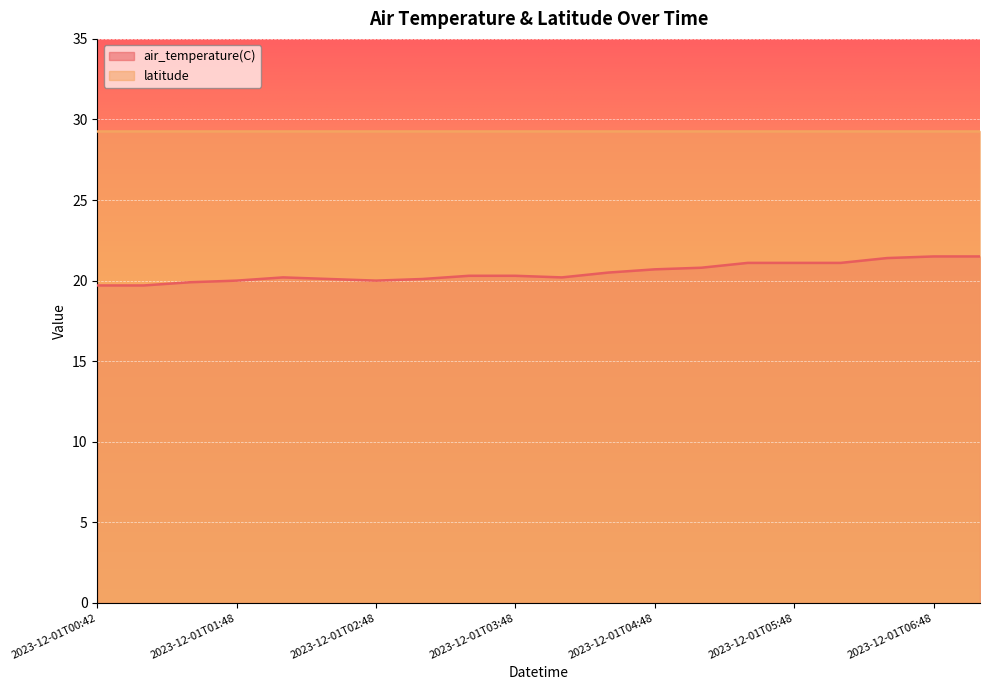

What is the label of the 16th point from the right?

2023-12-01T01:54